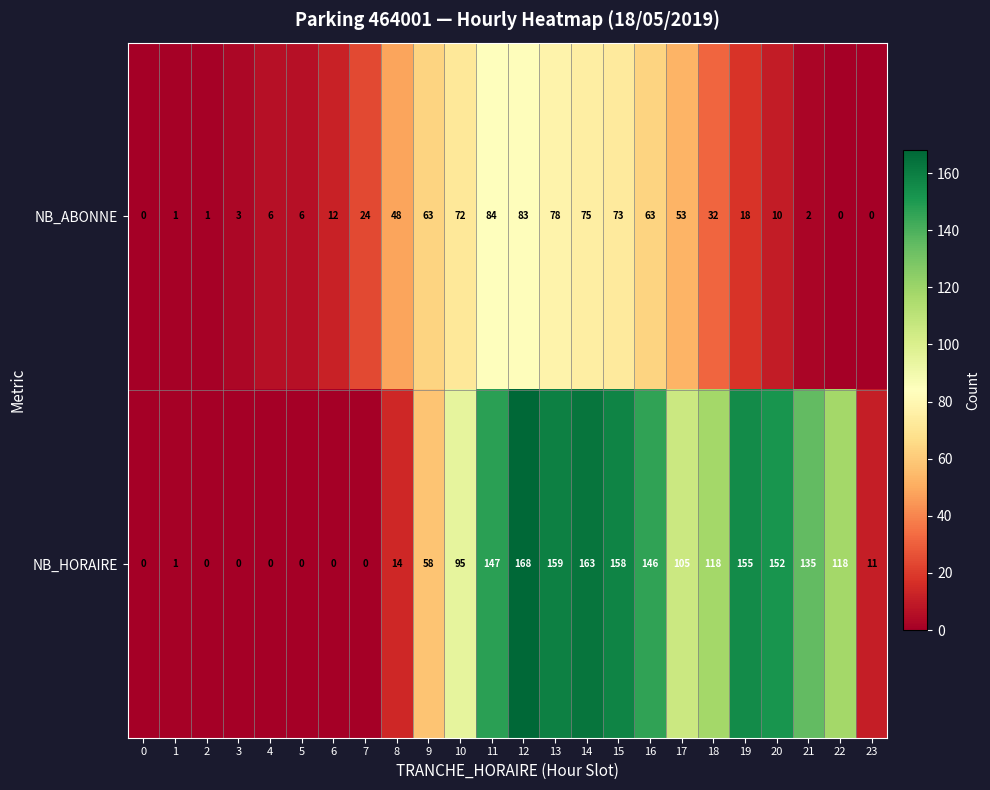

The NB_HORAIRE series shows 95 at 10. True or false?

True